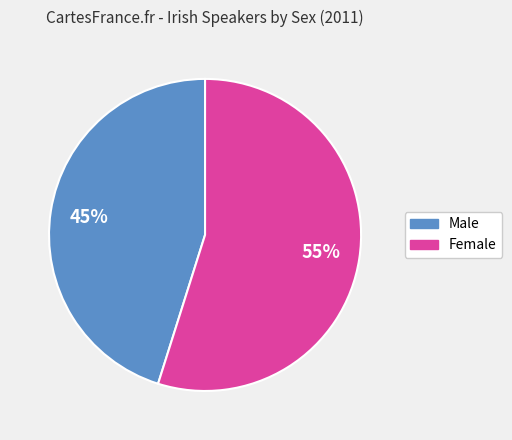

To the nearest percent, what is the difference between the largest and smallest slice percentages?

10%